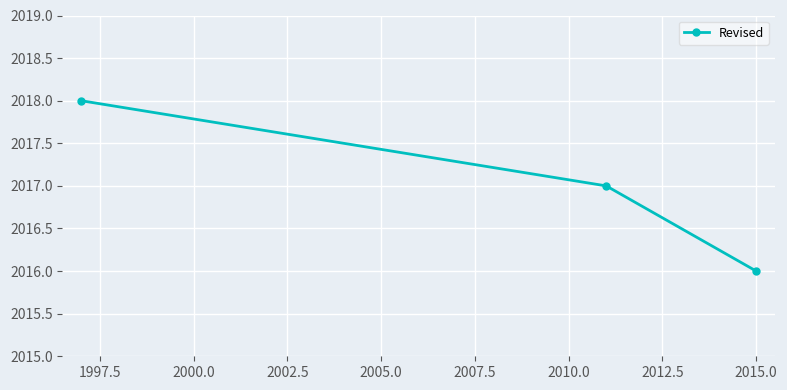

What is the value of the 3rd point from the left?

2016